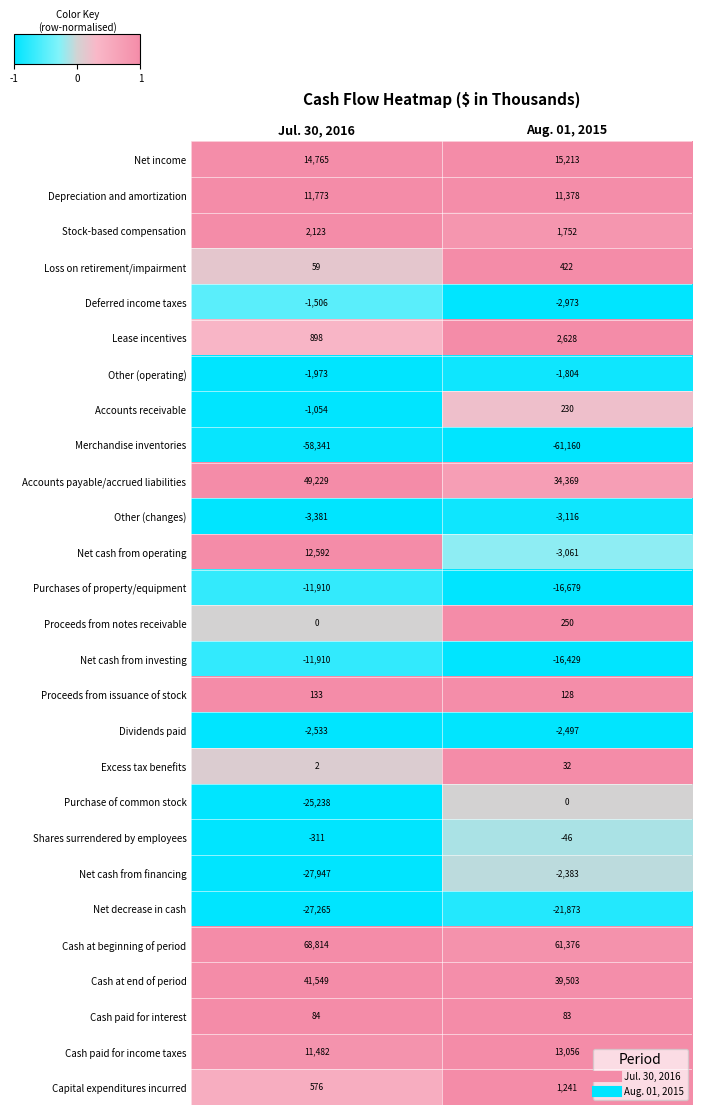

Rank the series at Aug. 01, 2015 from highest to lowest value.

Cash at beginning of period, Cash at end of period, Accounts payable/accrued liabilities, Net income, Cash paid for income taxes, Depreciation and amortization, Lease incentives, Stock-based compensation, Capital expenditures incurred, Loss on retirement/impairment, Proceeds from notes receivable, Accounts receivable, Proceeds from issuance of stock, Cash paid for interest, Excess tax benefits, Purchase of common stock, Shares surrendered by employees, Other (operating), Net cash from financing, Dividends paid, Deferred income taxes, Net cash from operating, Other (changes), Net cash from investing, Purchases of property/equipment, Net decrease in cash, Merchandise inventories